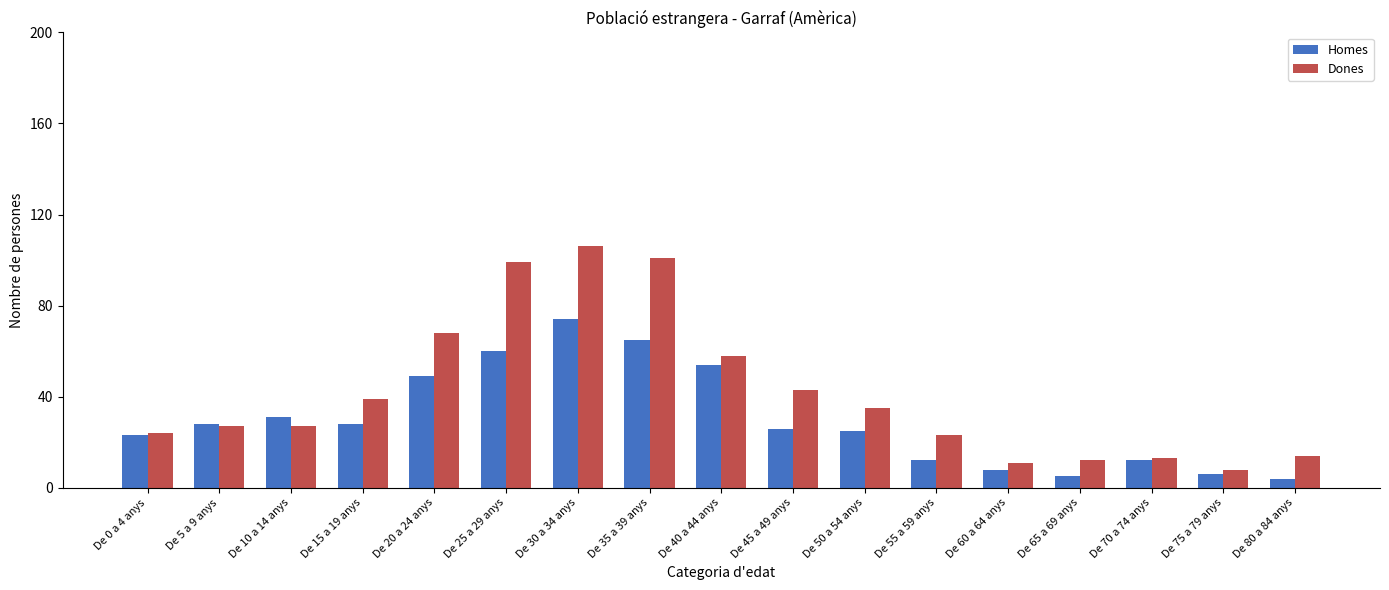

The Homes series shows 23 at De 0 a 4 anys. True or false?

True